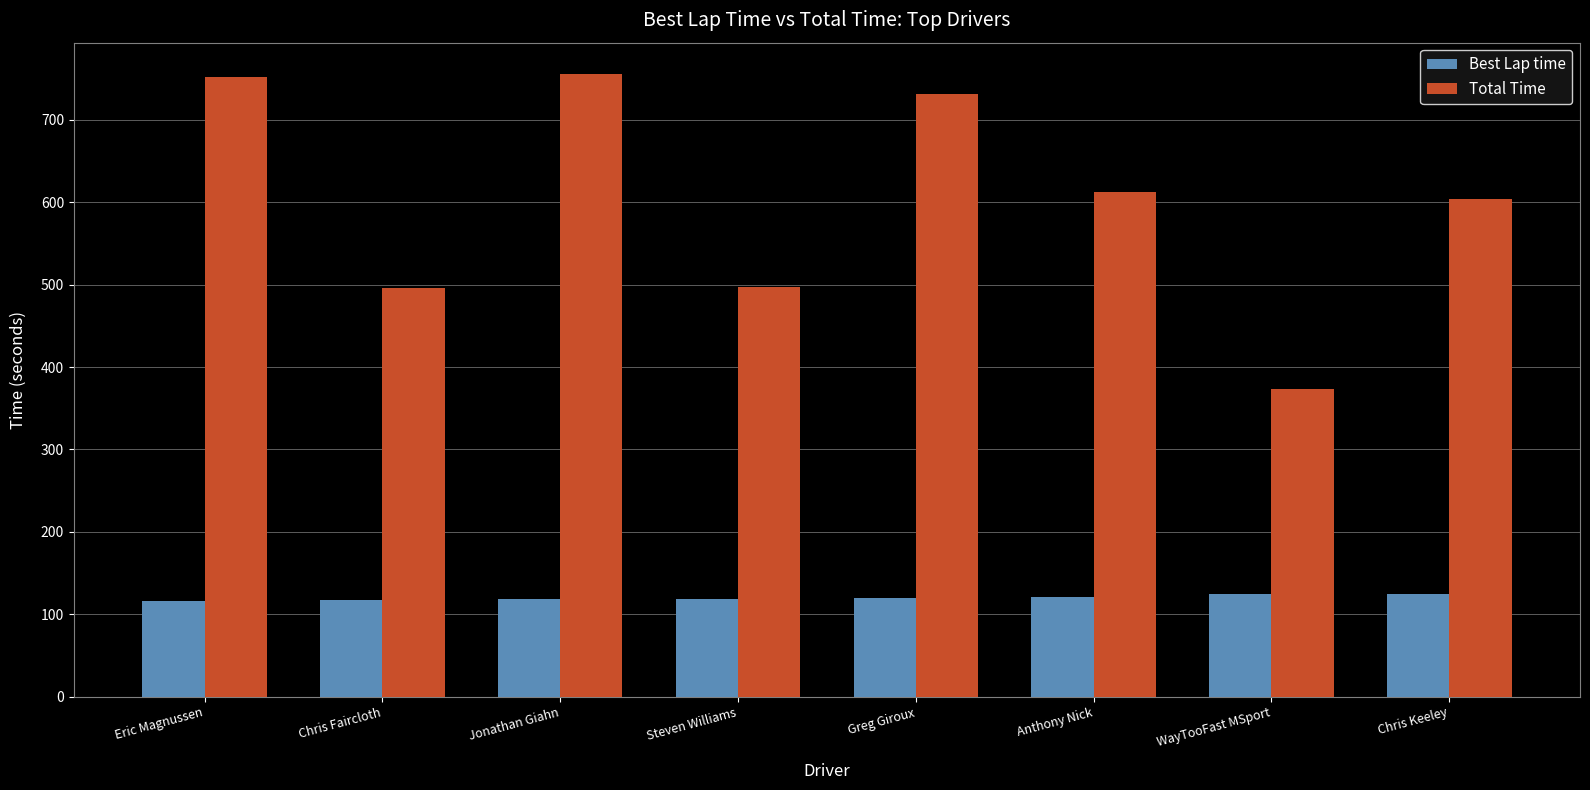

What is the spread (max minus min) of values at Chris Faircloth?

377.8